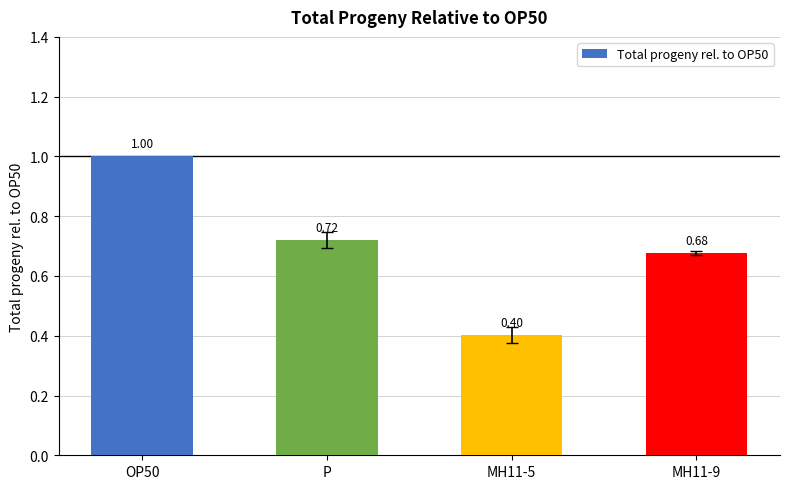

What is the maximum value shown in the chart?

1.0